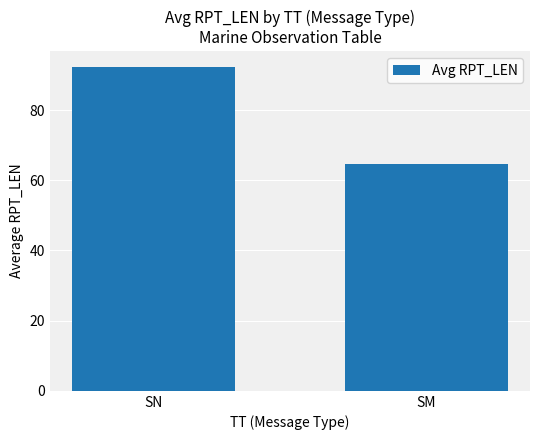

What is the sum of all values?

156.9